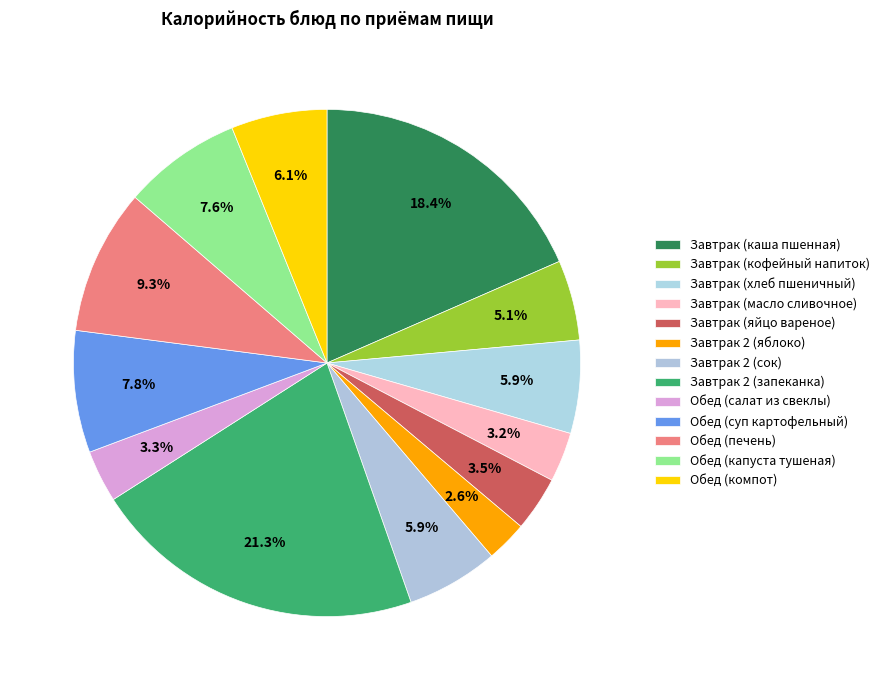

How many slices are in this pie chart?

13